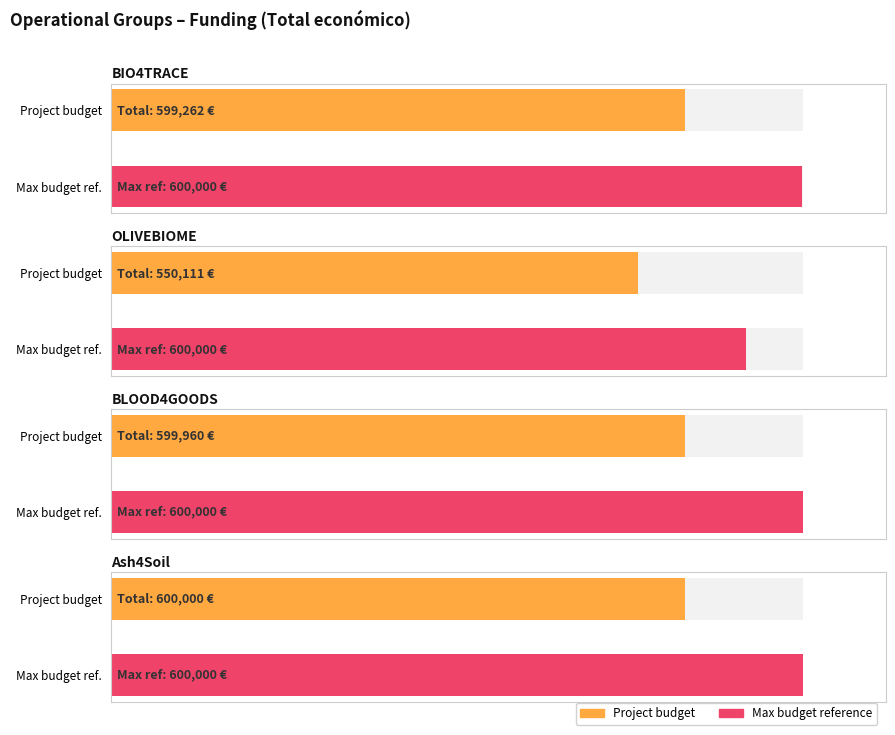

List the labels in order of value, largest first.

Ash4Soil, BLOOD4GOODS, BIO4TRACE, OLIVEBIOME